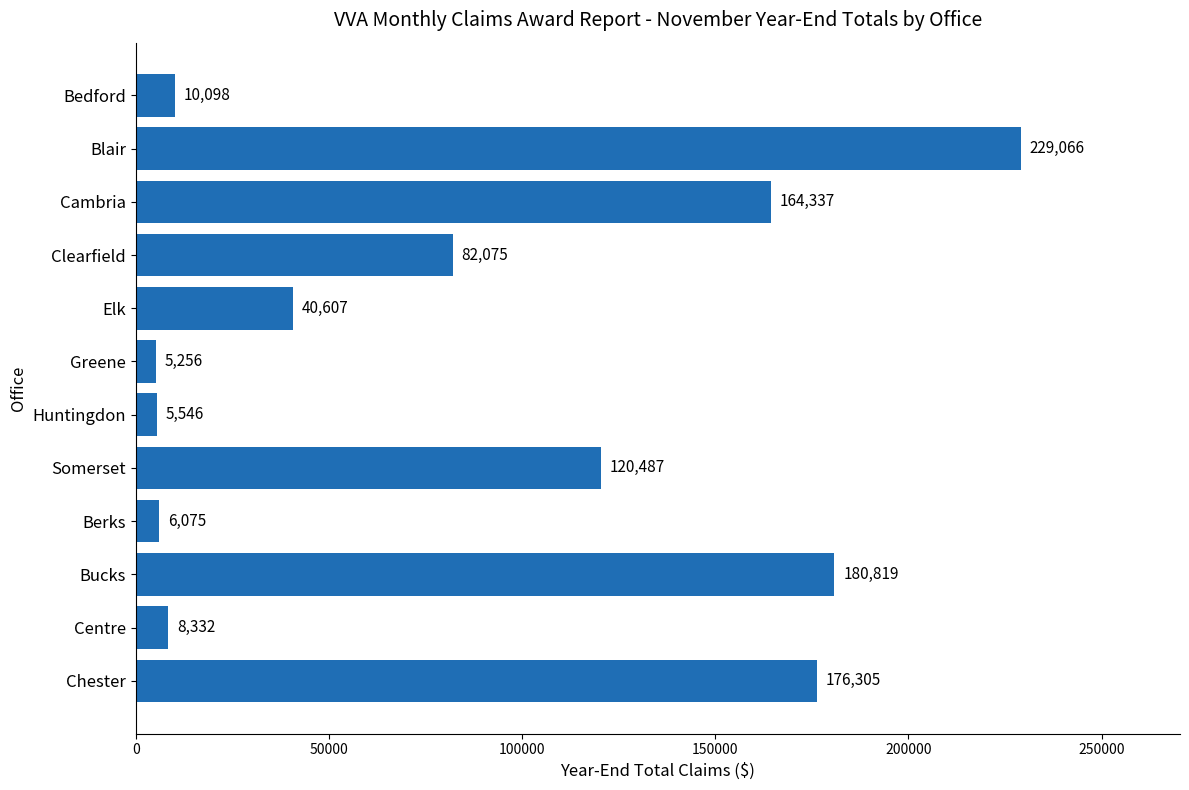

How many values are below 82075?

6